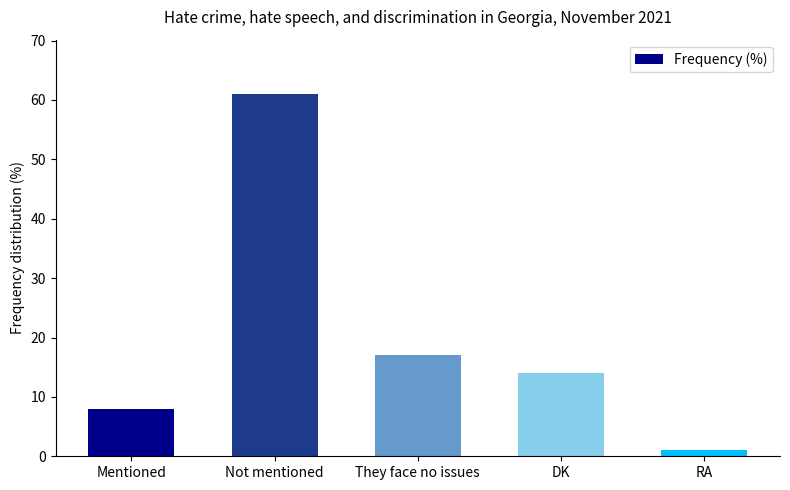

Which category has the lowest value across all series?

RA